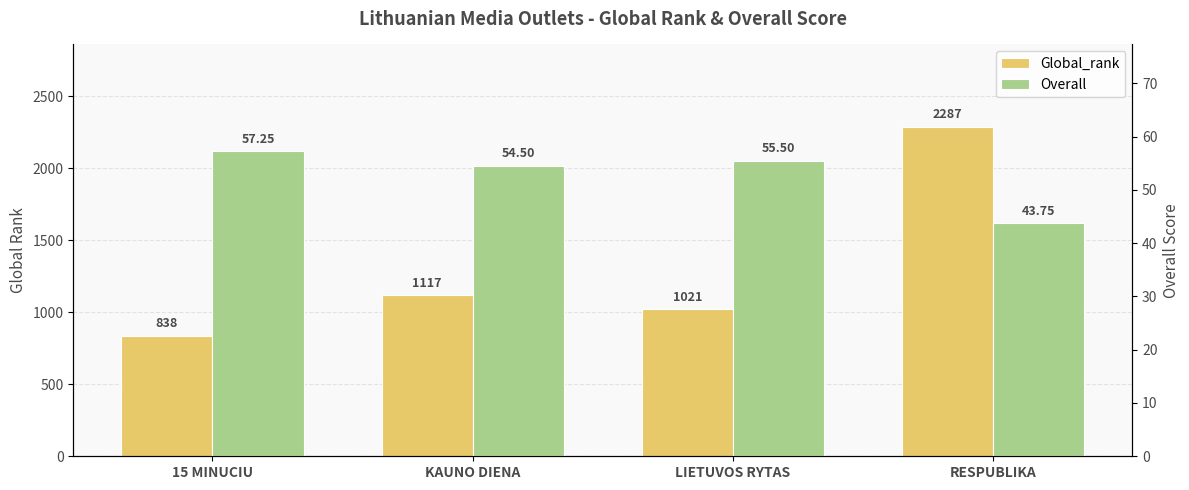

At which category is the sum across all series the highest?

RESPUBLIKA